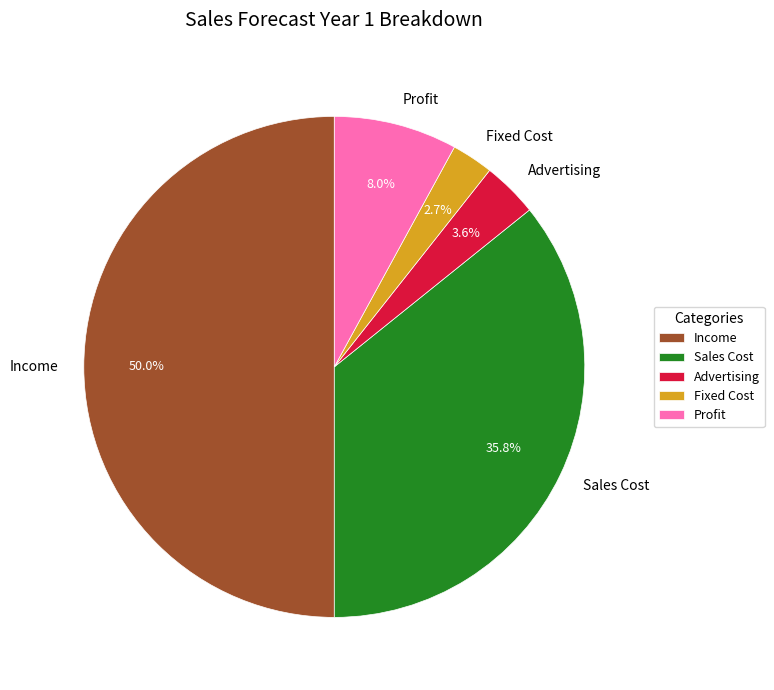

What is the smallest slice in the pie chart?

Fixed Cost